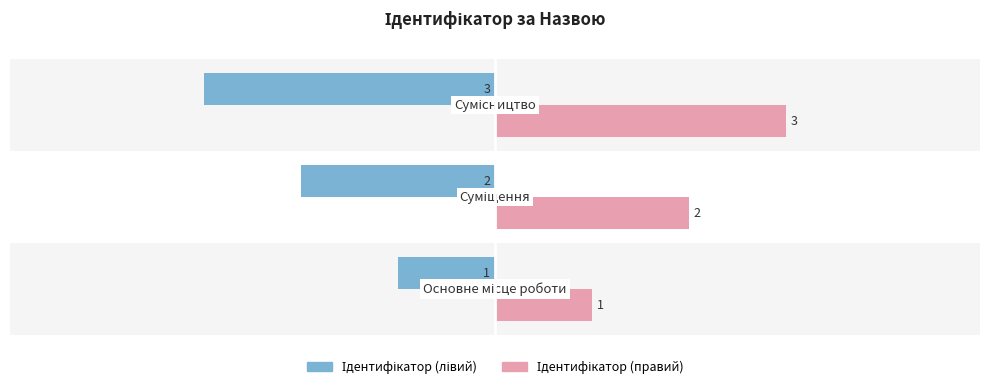

What is the greatest value displayed?

3